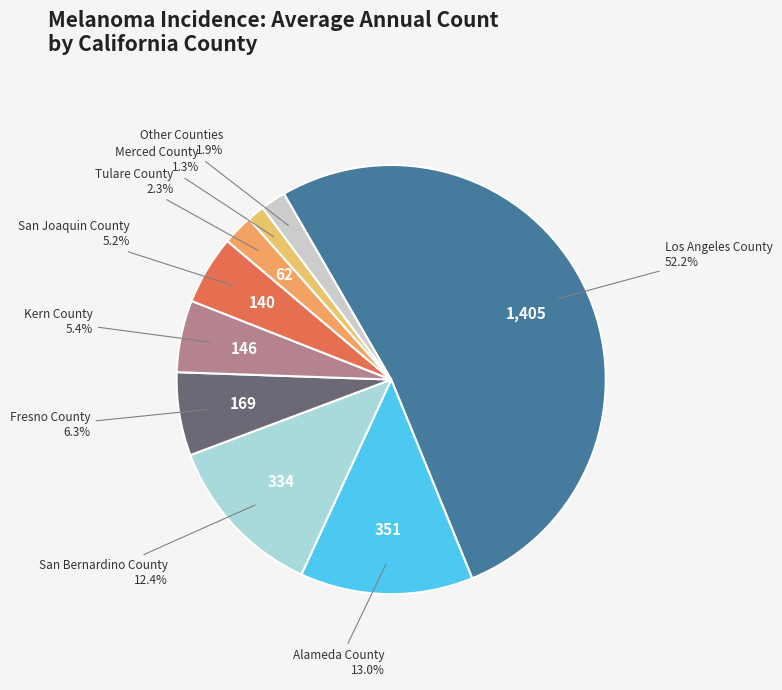

To the nearest percent, what is the difference between the largest and smallest slice percentages?

51%